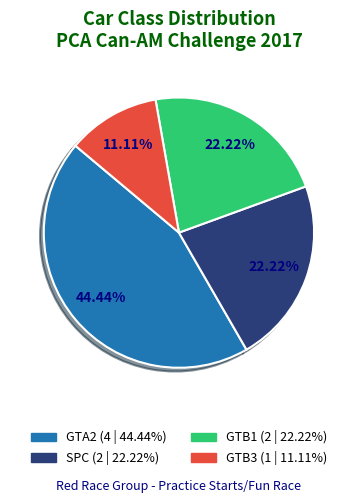

Between GTA2 and SPC, which is larger?

GTA2